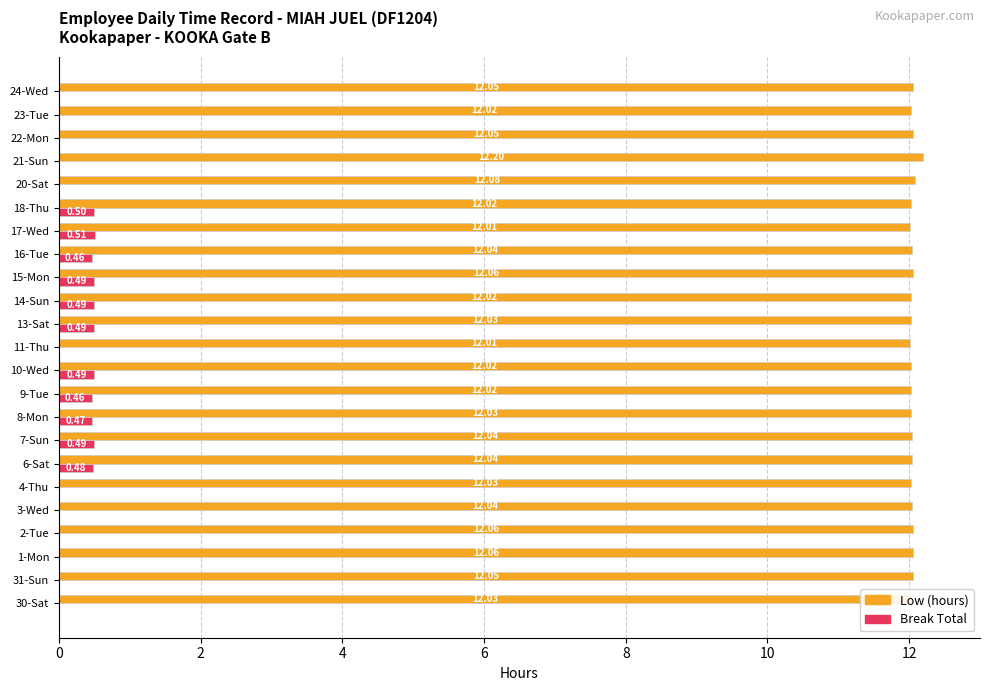

What is the average value of the Break Total series?

0.2